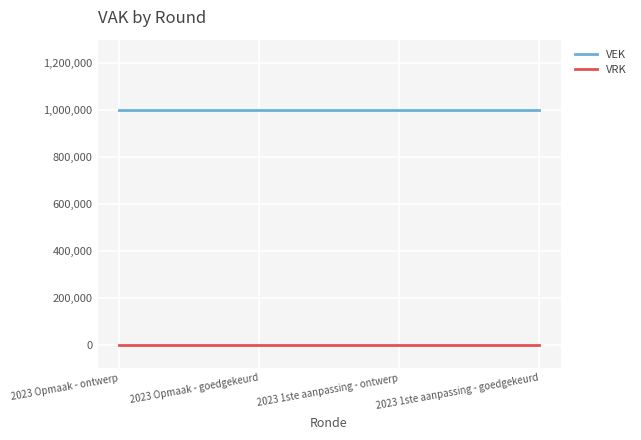

Reading left to right, extract all data points from this chart.

VEK: 2023 Opmaak - ontwerp=1000000	2023 Opmaak - goedgekeurd=1000000	2023 1ste aanpassing - ontwerp=1000000	2023 1ste aanpassing - goedgekeurd=1000000
VRK: 2023 Opmaak - ontwerp=0	2023 Opmaak - goedgekeurd=0	2023 1ste aanpassing - ontwerp=0	2023 1ste aanpassing - goedgekeurd=0